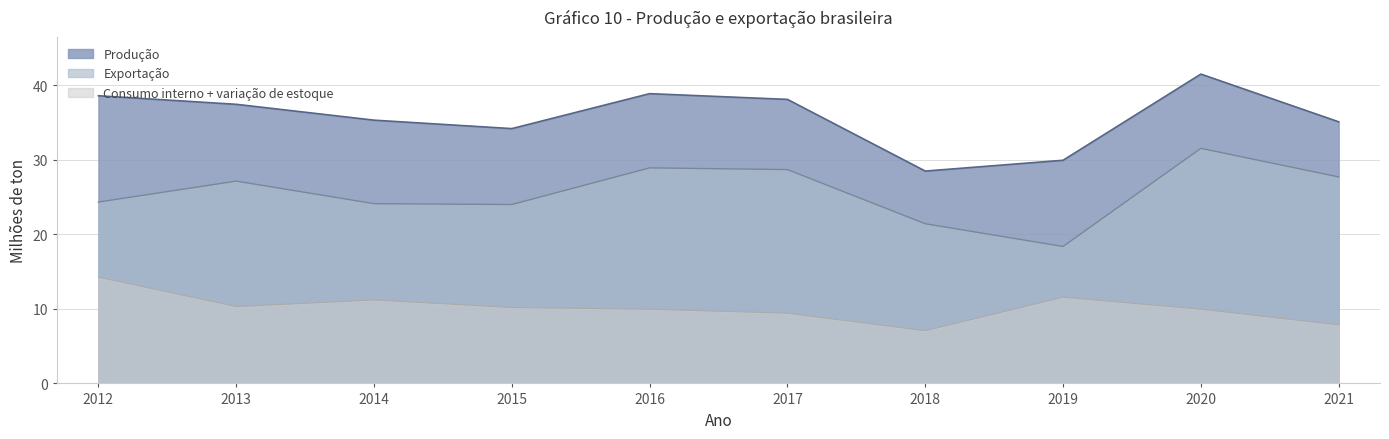

Between 2017 and 2015, which is larger?

2017